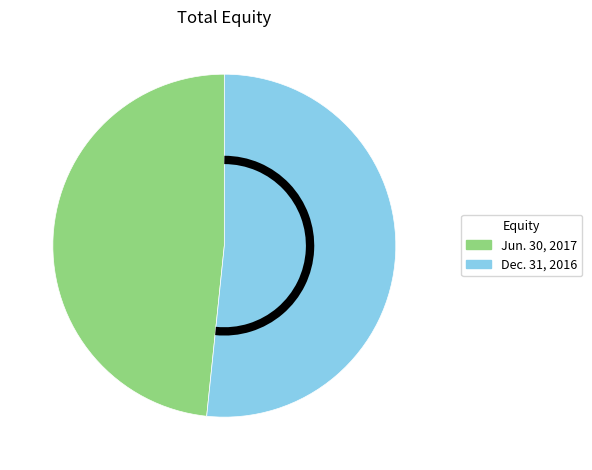

Between Jun. 30, 2017 and Dec. 31, 2016, which is larger?

Dec. 31, 2016